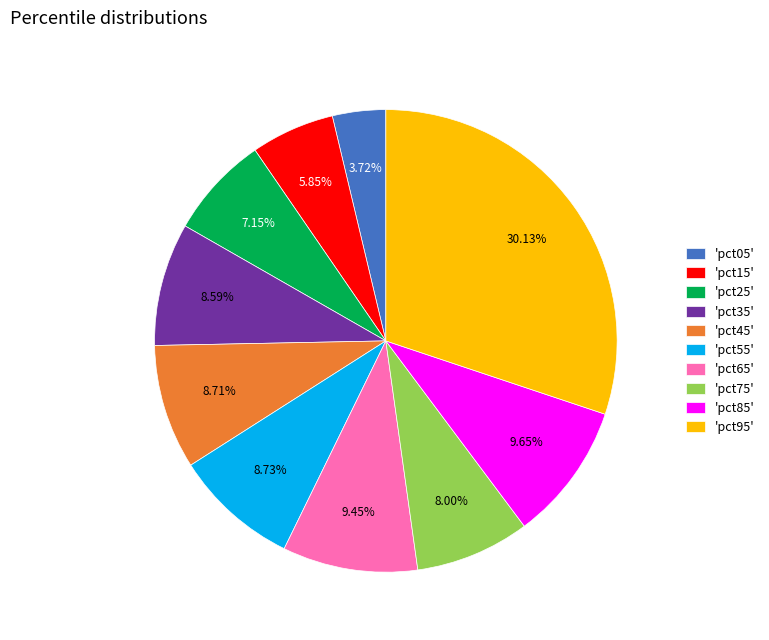

Which has a higher value, 'pct75' or 'pct25'?

'pct75'